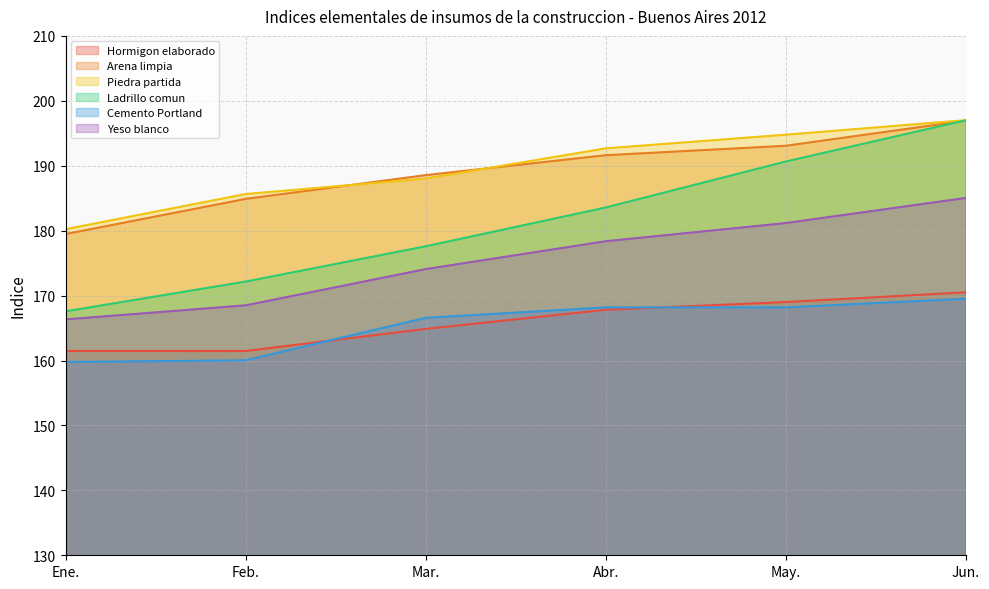

What is the maximum value for Cemento Portland?

169.5